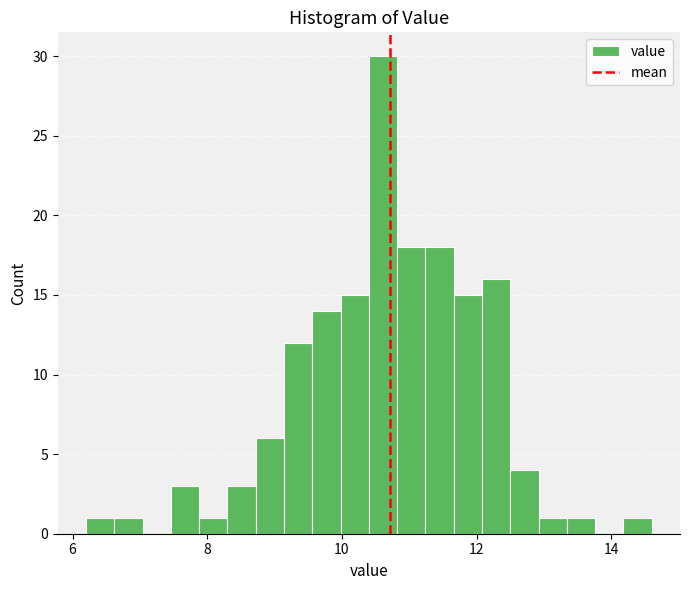

Around what value on the x-axis is the tallest bar? Give the approximate position of its centre, as read against the axis.

10.6